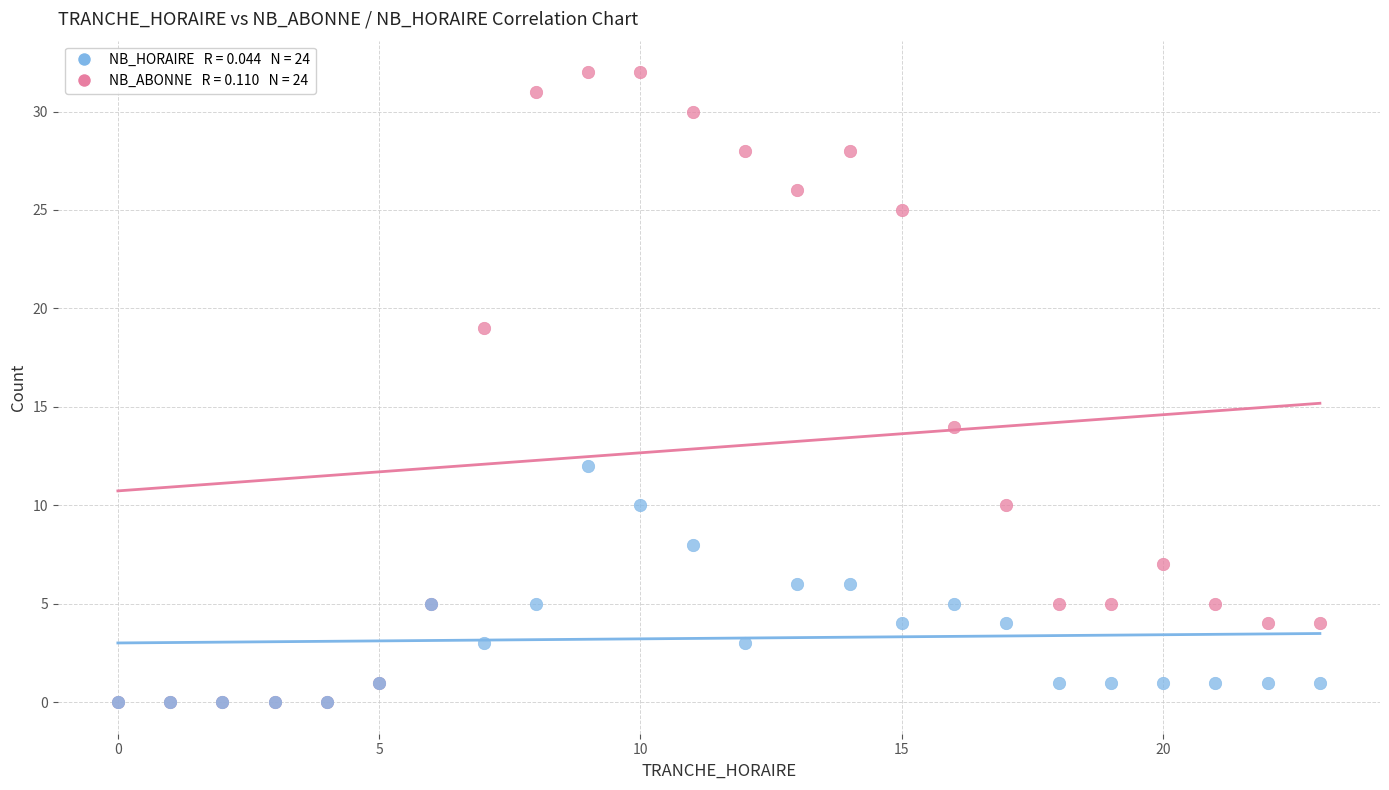

Across all series, what Y value is closest to 16?

14